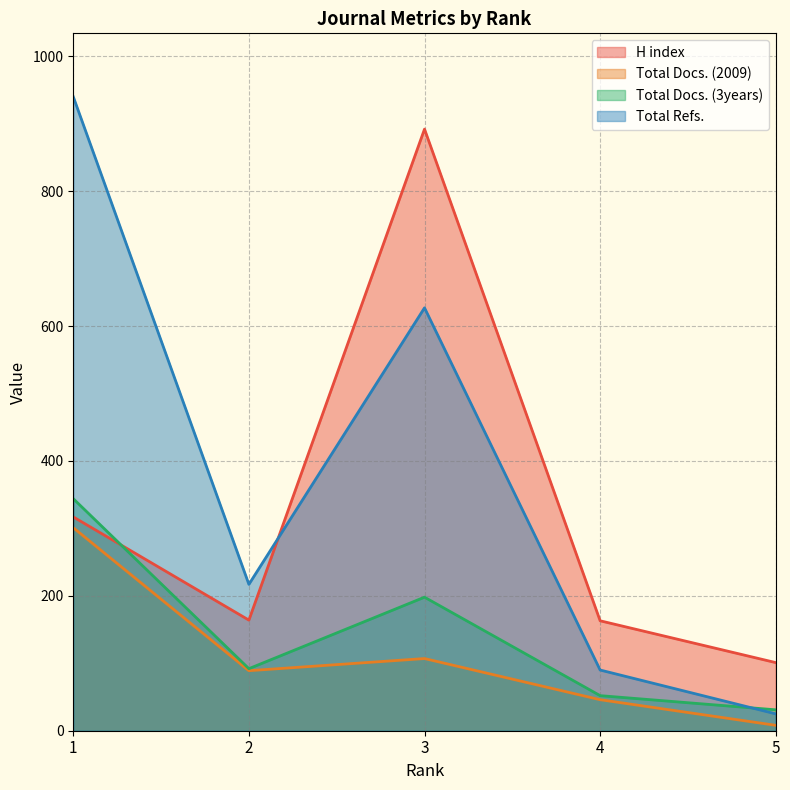

At which label does Total Docs. (3years) first exceed 92?

1